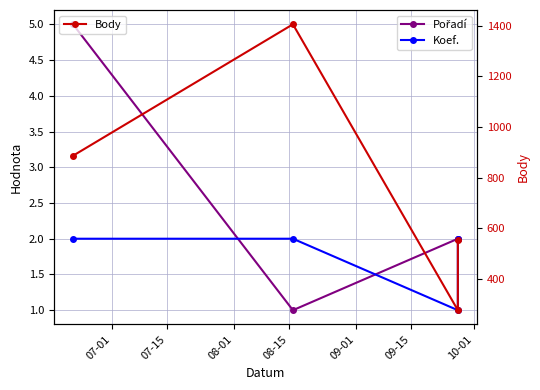

Which series has the largest total across all categories?

Body